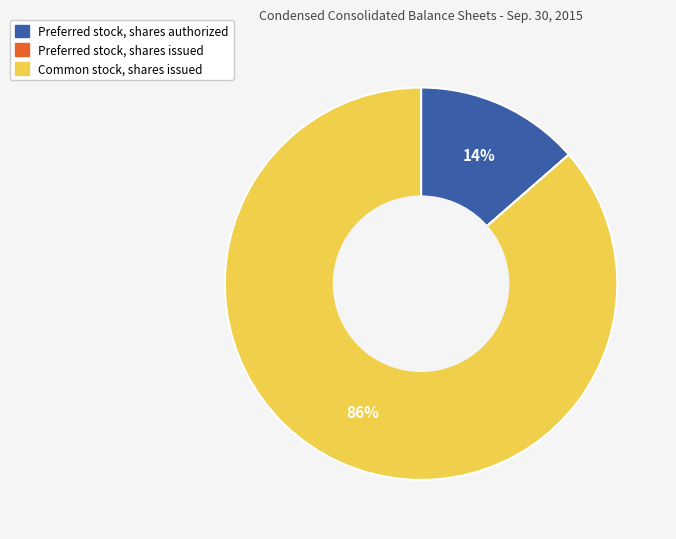

Approximately how many times larger is the value at Preferred stock, shares authorized compared to Common stock, shares issued?

0.2